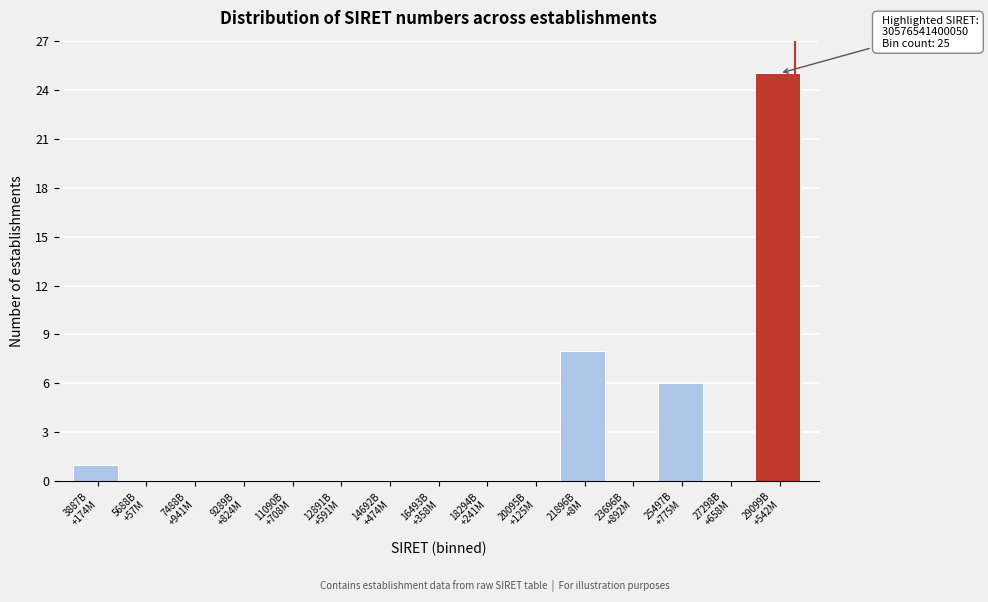

What is the sum of all values?

40